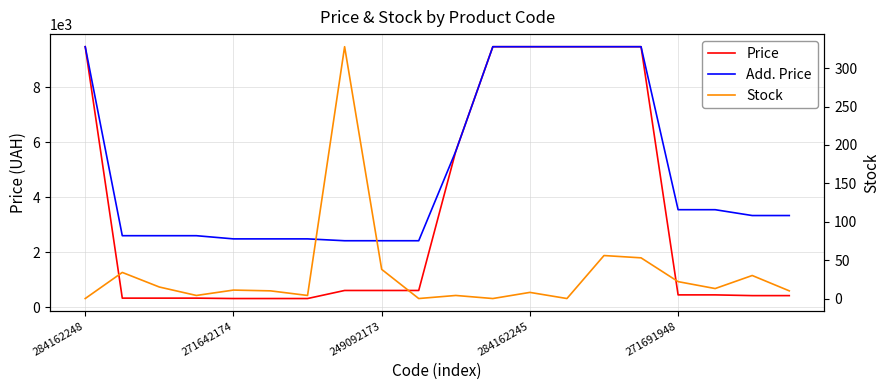

Which category has the lowest value in the Stock series?

284162248